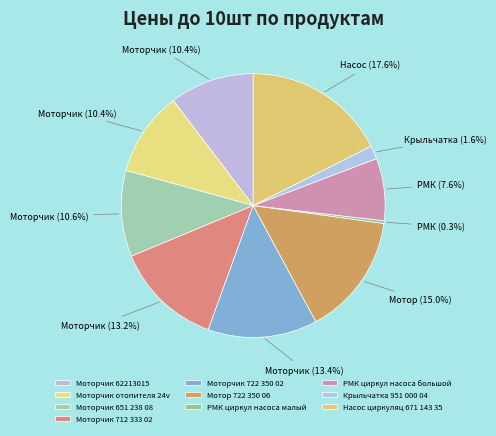

Which has a higher value, Моторчик отопителя 24v or РМК циркул насоса большой?

Моторчик отопителя 24v